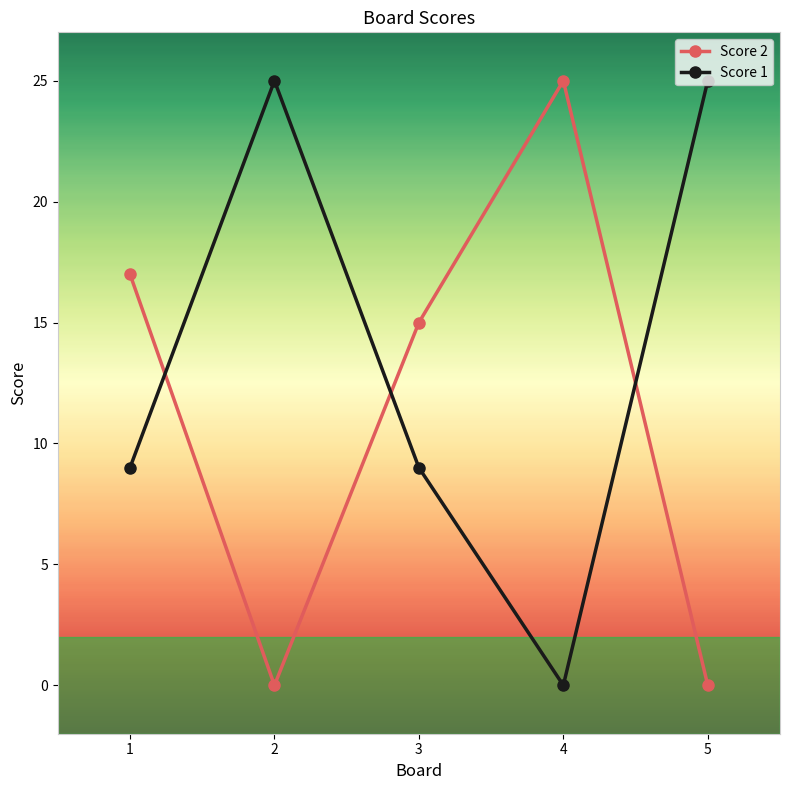

Which series changed the most between 3 and 5?

Score 1